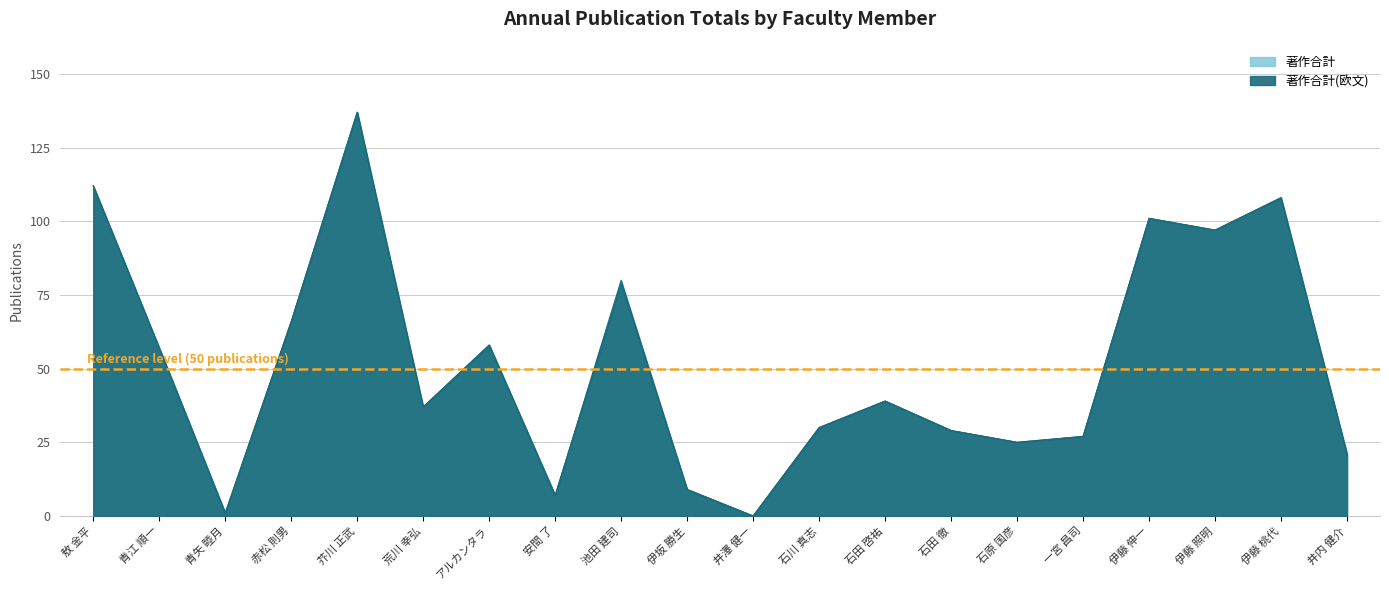

True or false: 著作合計(欧文) and 著作合計 cross at least once.

False